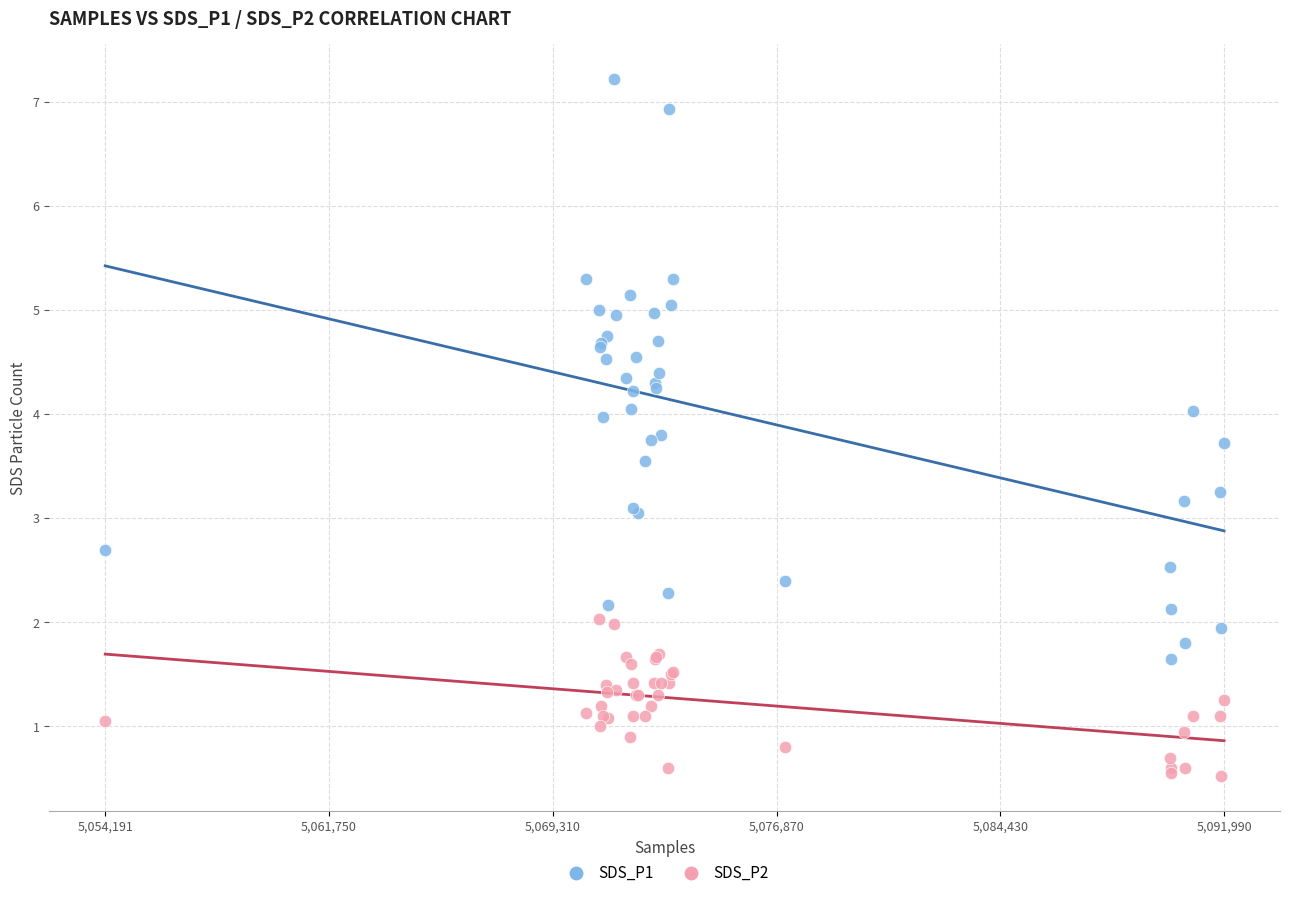

What is the X range (max minus min) for the scatter plot?

37799.0